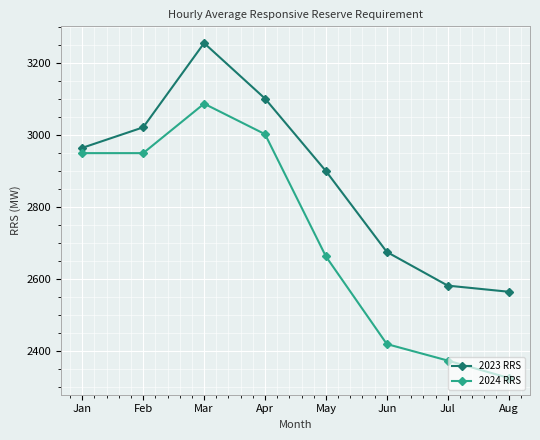

True or false: 2023 RRS and 2024 RRS cross at least once.

False